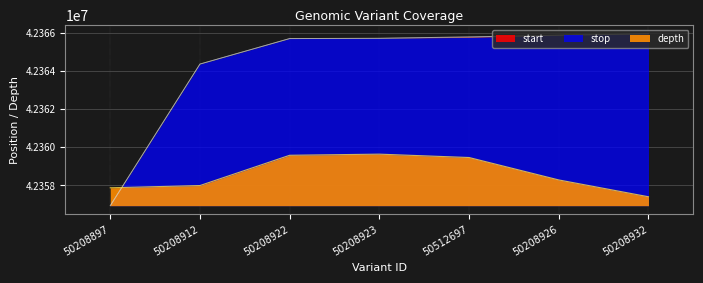

The depth series shows 26990280.0 at 50208912. True or false?

False